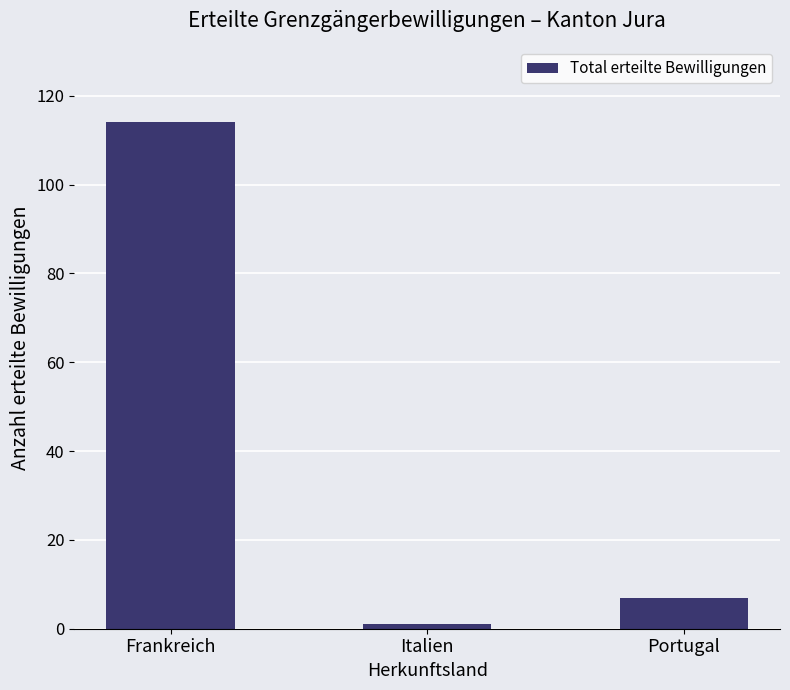

What is the smallest value displayed?

1